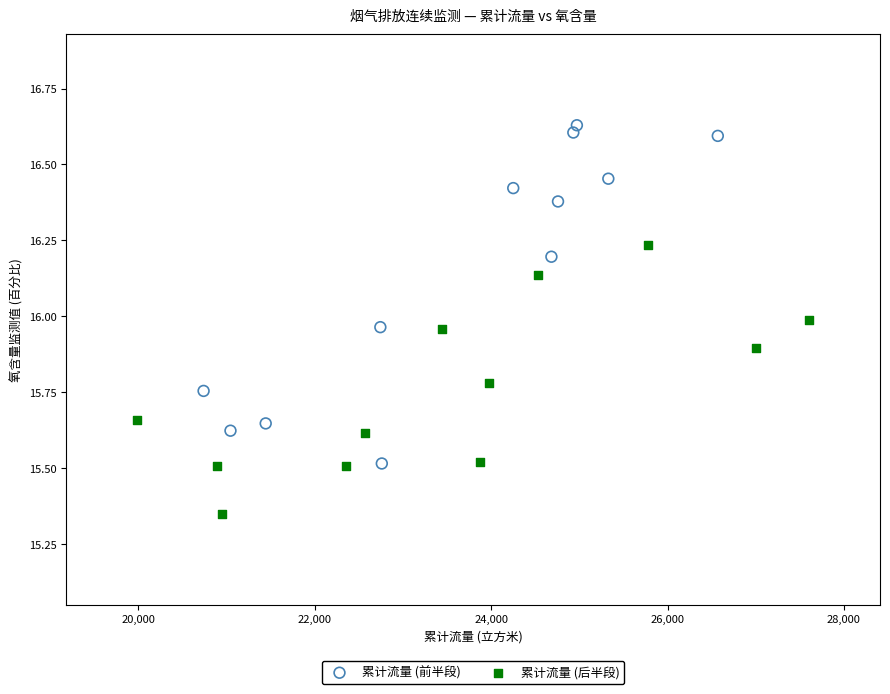

Which series contains the lowest Y value?

累计流量 (后半段)